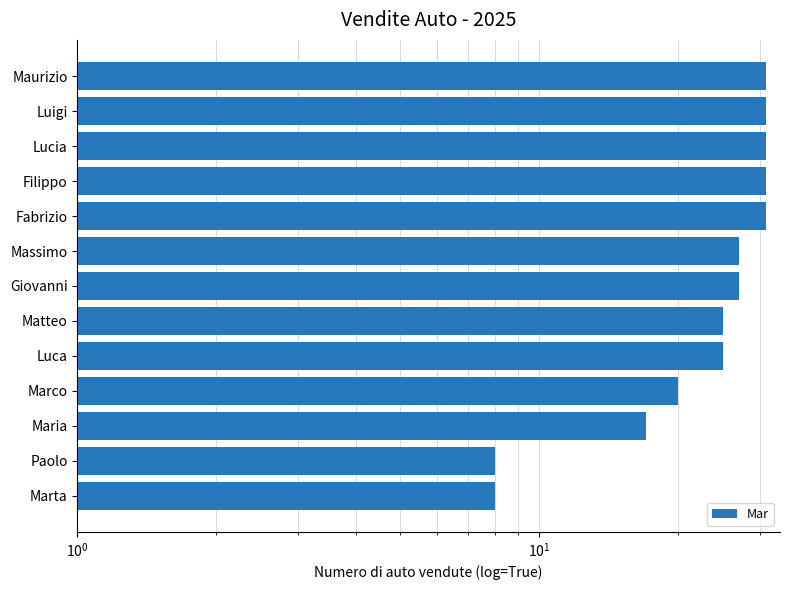

What is the minimum value shown in the chart?

8